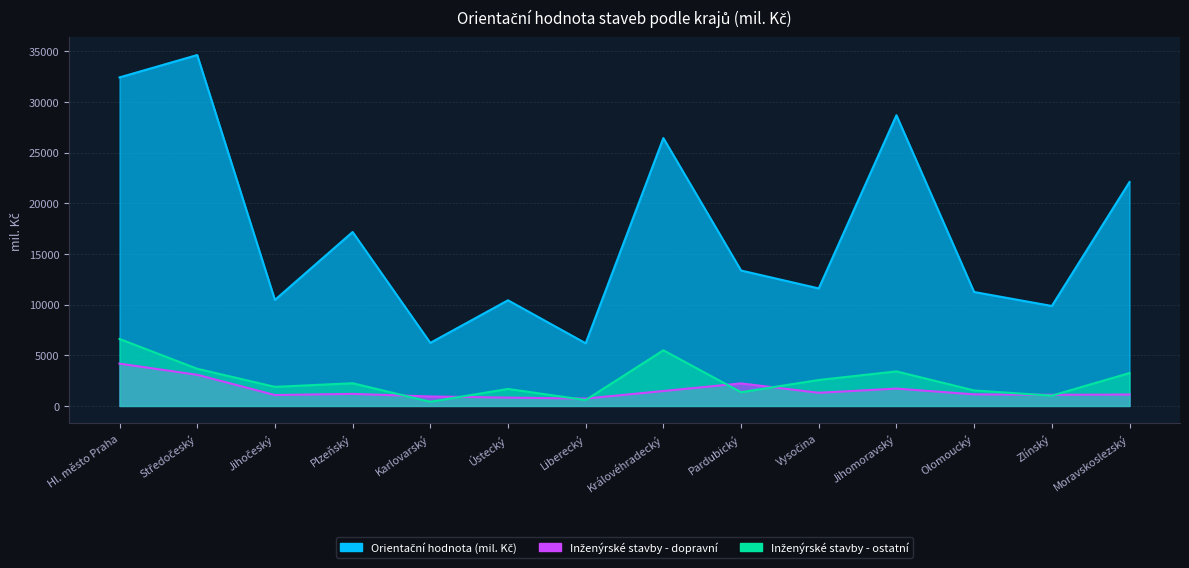

Which series changed the most between Vysočina and Moravskoslezský?

Orientační hodnota (mil. Kč)